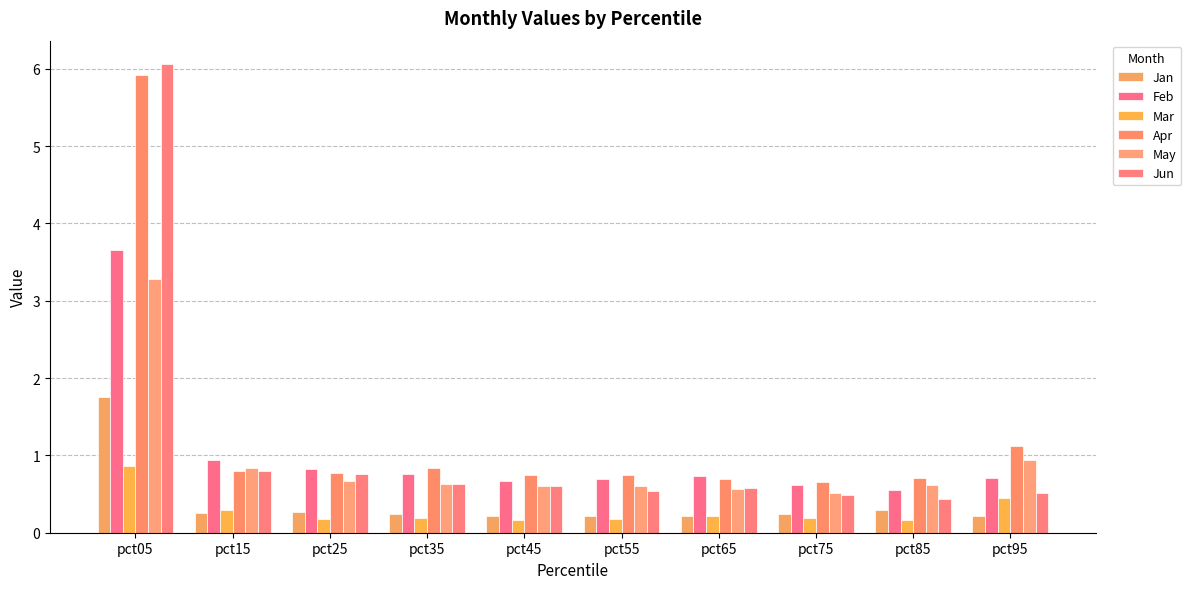

Reading left to right, what are all the values shown in this chart?

Jan: 1.8	0.3	0.3	0.2	0.2	0.2	0.2	0.2	0.3	0.2
Feb: 3.7	0.9	0.8	0.8	0.7	0.7	0.7	0.6	0.6	0.7
Mar: 0.9	0.3	0.2	0.2	0.2	0.2	0.2	0.2	0.2	0.4
Apr: 5.9	0.8	0.8	0.8	0.7	0.8	0.7	0.7	0.7	1.1
May: 3.3	0.8	0.7	0.6	0.6	0.6	0.6	0.5	0.6	0.9
Jun: 6.1	0.8	0.8	0.6	0.6	0.5	0.6	0.5	0.4	0.5